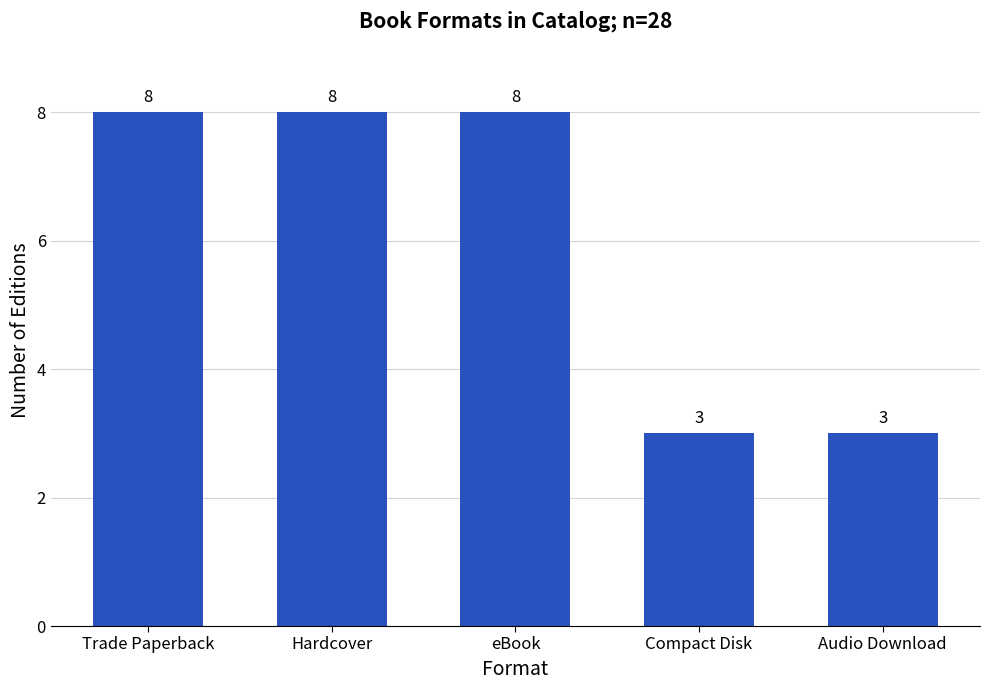

What is the minimum value shown in the chart?

3